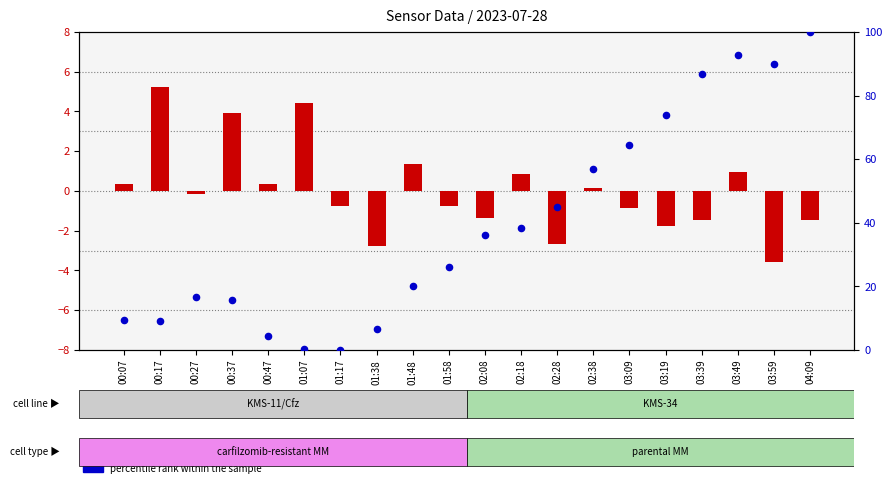

What are all the series names shown in the legend?

transformed count, percentile rank within the sample